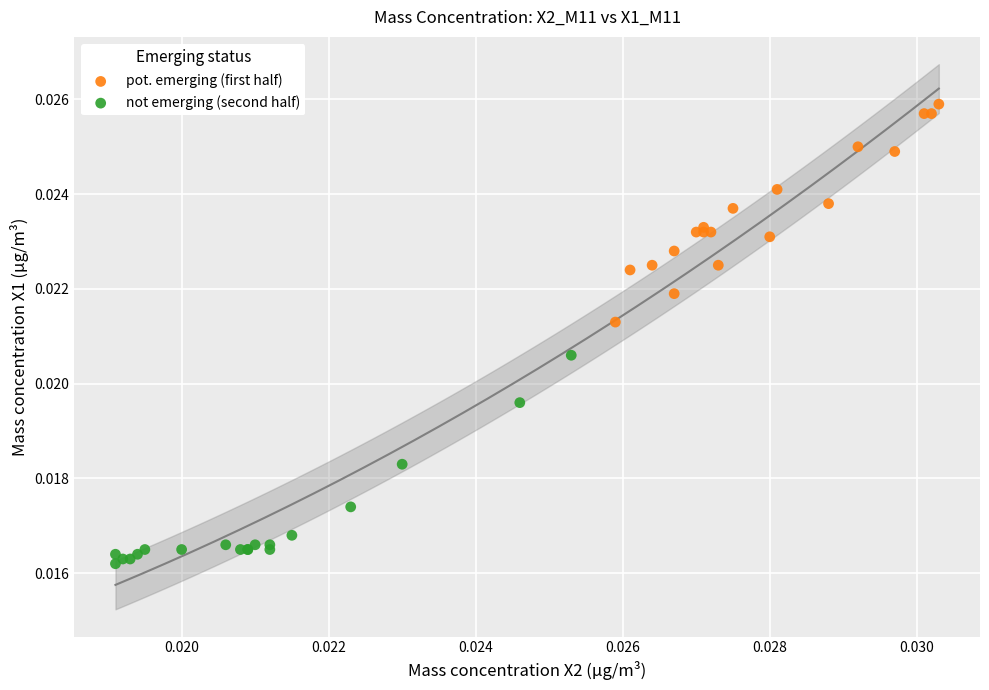

Which series reaches the maximum Y coordinate?

pot. emerging (first half)